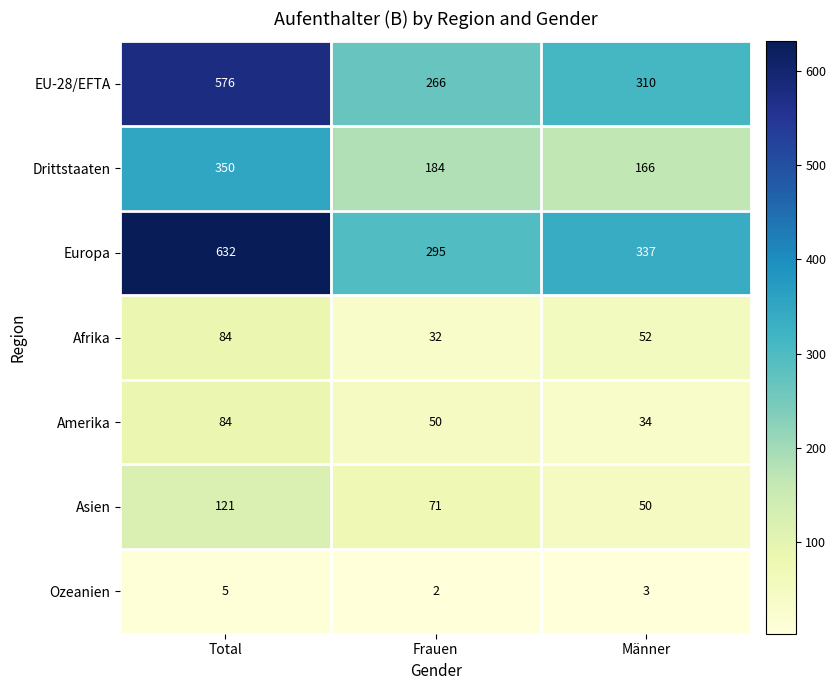

Rank the categories by Europa value from lowest to highest.

Frauen, Männer, Total